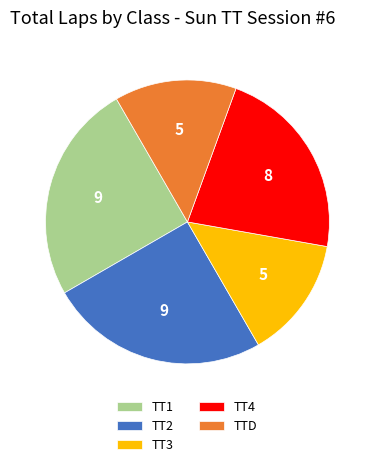

Does any single category account for the majority?

No